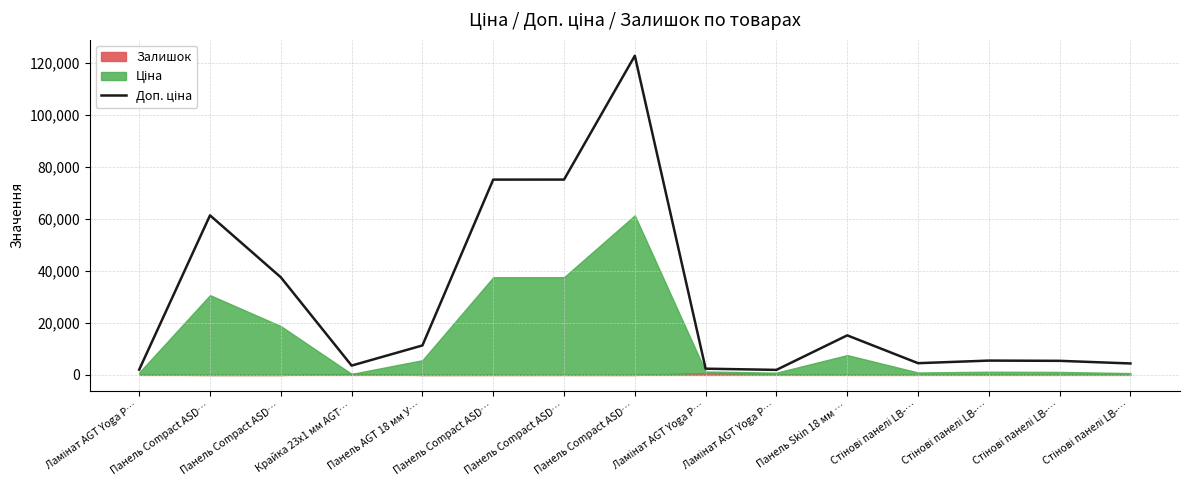

What is the label of the 5th point from the right?

Панель Skin 18 мм …